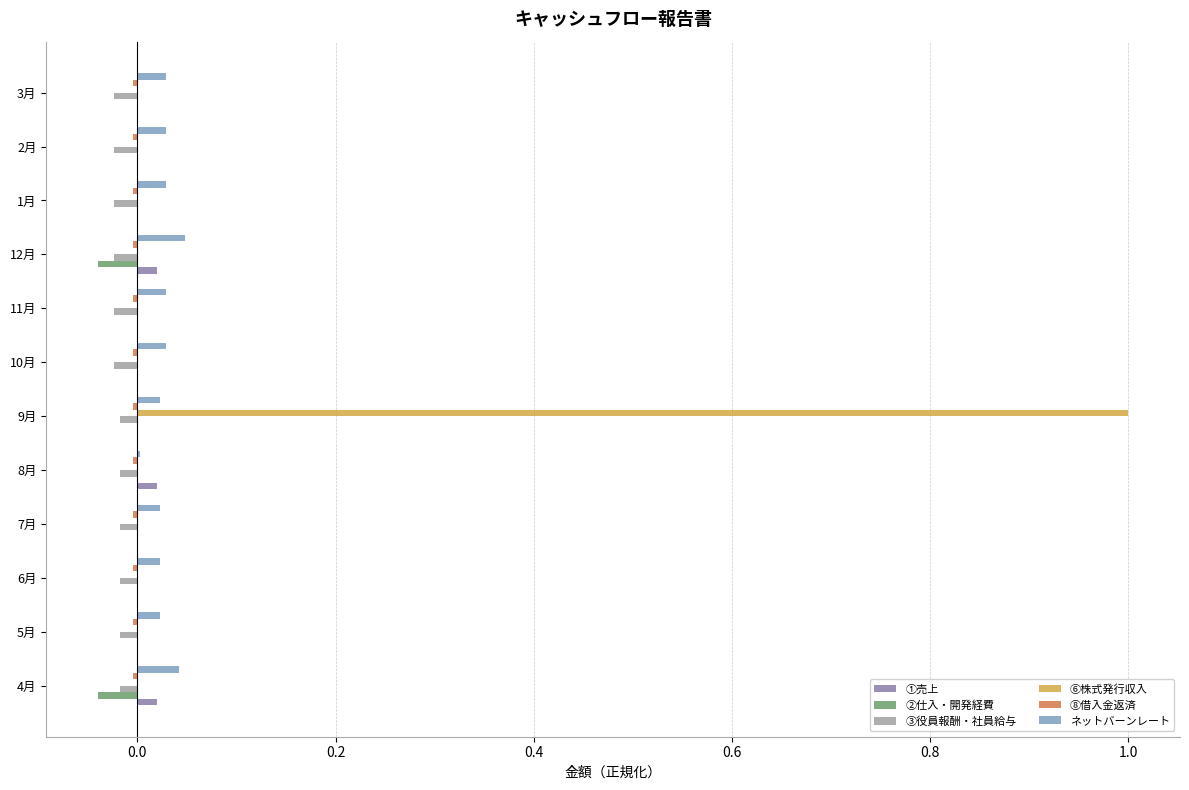

What is the greatest value displayed?

1.0